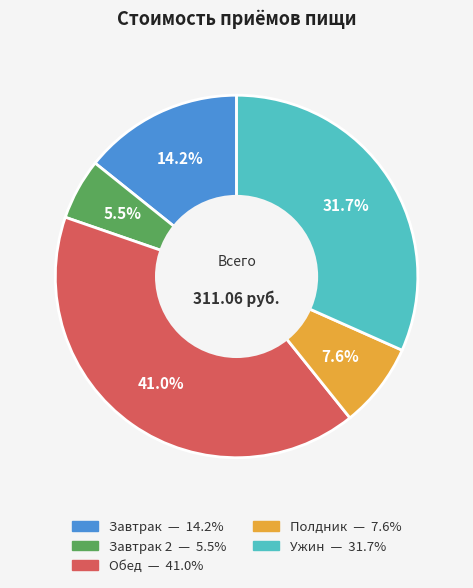

Does any single category account for the majority?

No